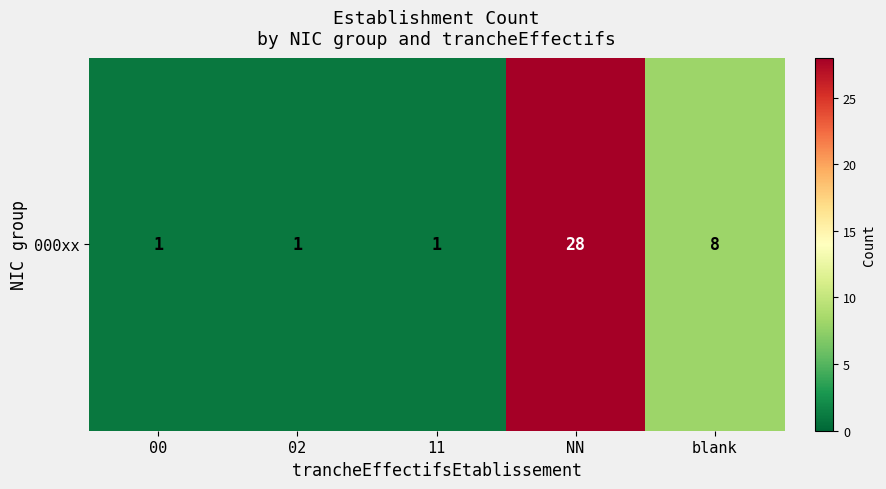

Reading left to right, what are all the values shown in this chart?

00=1	02=1	11=1	NN=28	blank=8